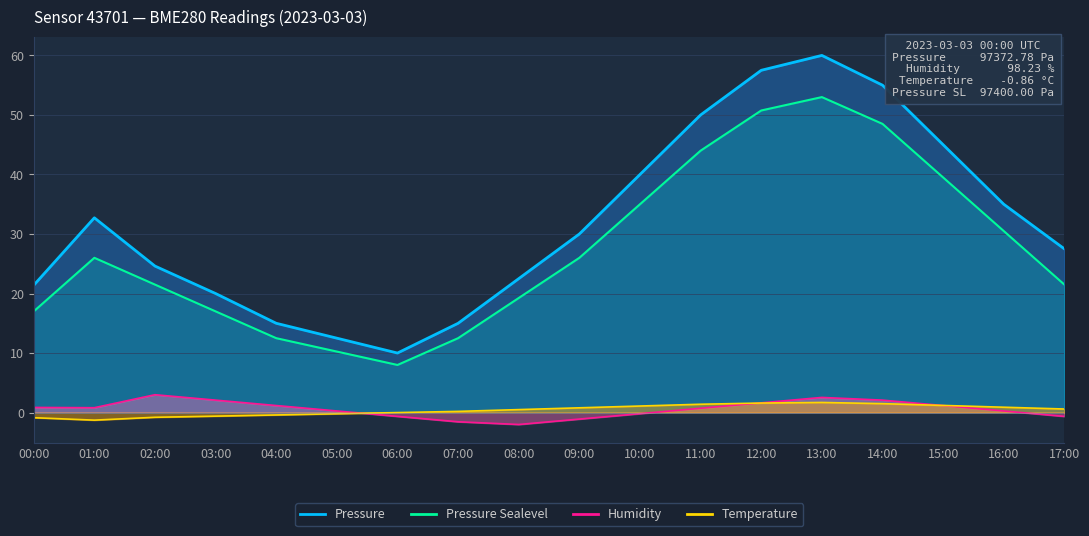

Rank the series at 15:00 from lowest to highest value.

Humidity, Temperature, Pressure Sealevel, Pressure